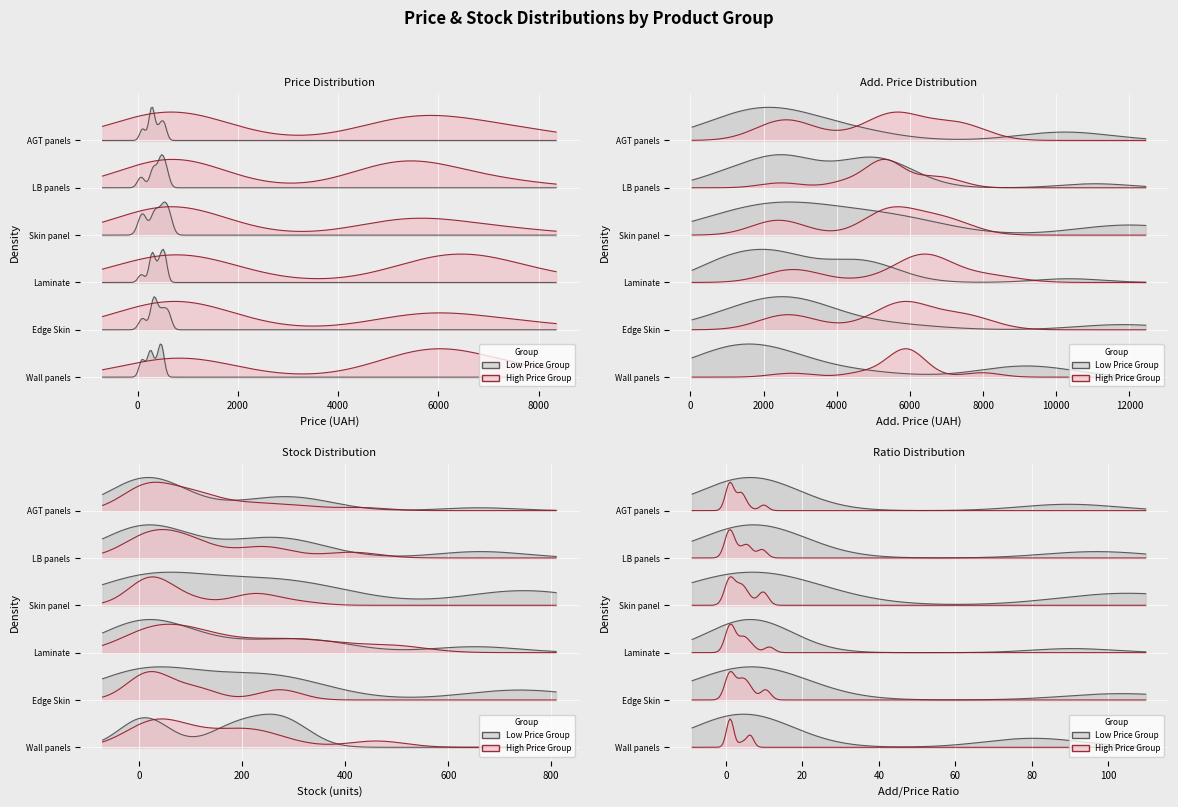

The value of Add_price at 30 is 3890.3. True or false?

False